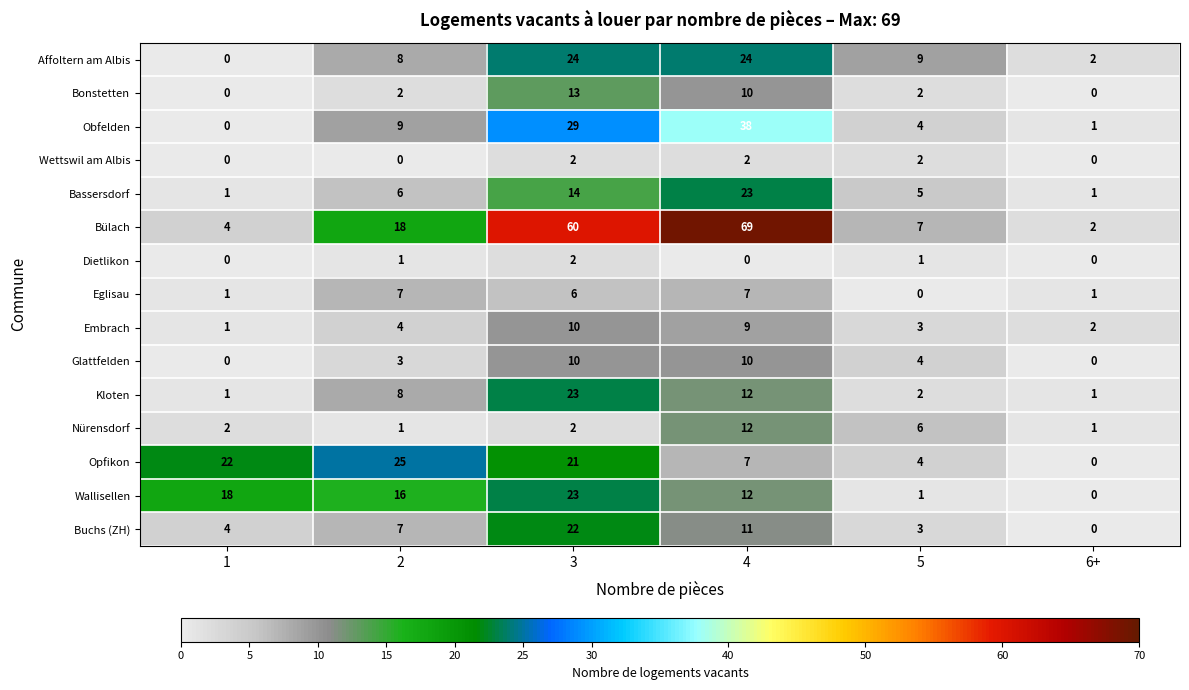

What is the difference between the maximum and minimum values in the Buchs (ZH) series?

22